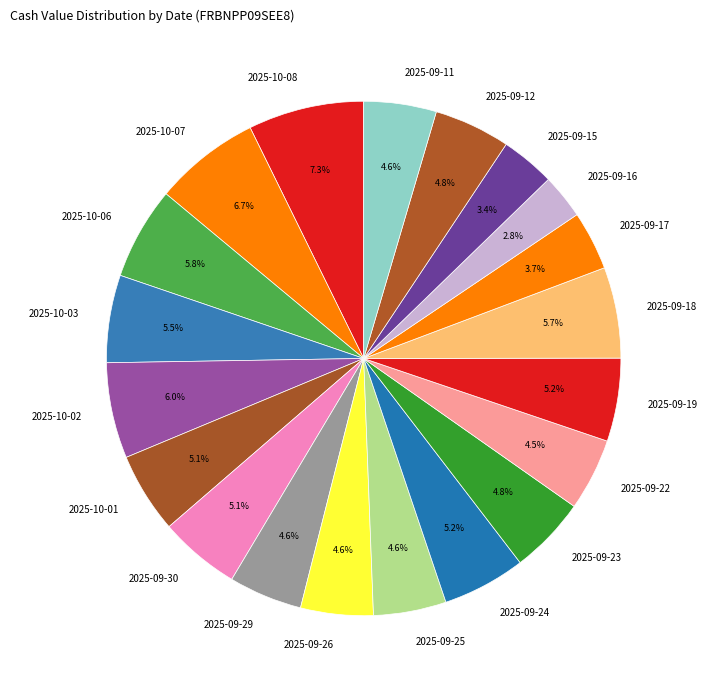

Which has a higher value, 2025-09-16 or 2025-09-22?

2025-09-22